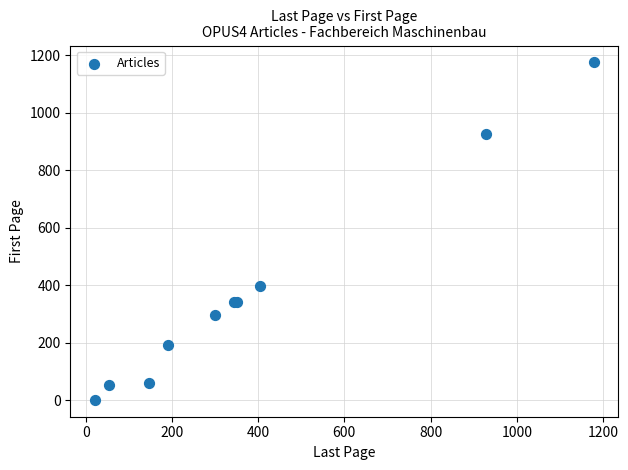

What Y value in the scatter plot is closest to 588?

397